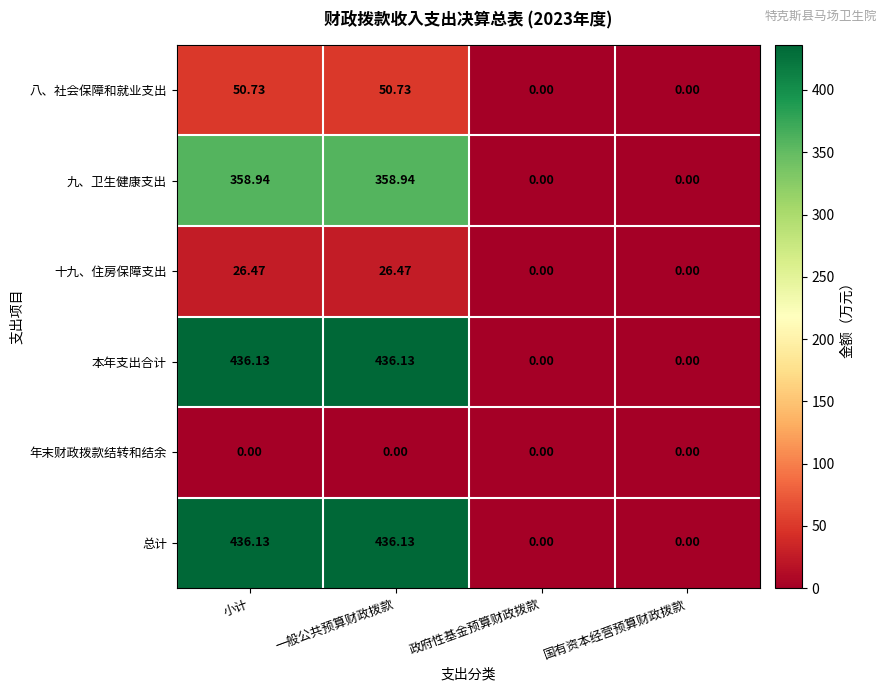

Is the value of 总计 at 小计 greater than the value of 九、卫生健康支出 at 国有资本经营预算财政拨款?

Yes